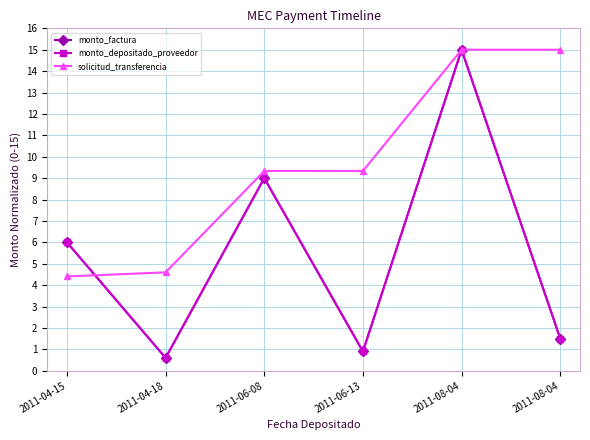

Between 2011-06-13 and 2011-08-04, which series saw the biggest shift?

monto_factura